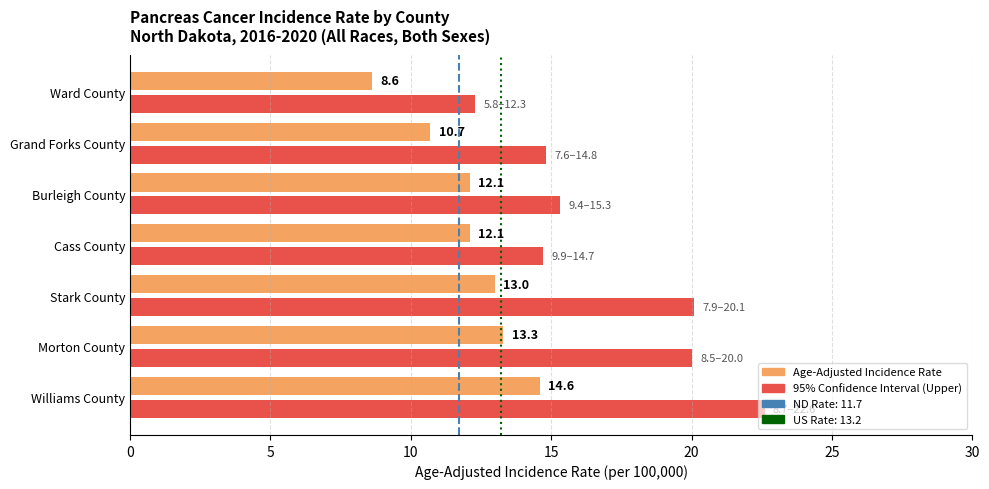

Is the value of US Rate (13.2) at 5 greater than the value of ND Rate (11.7) at 0?

Yes